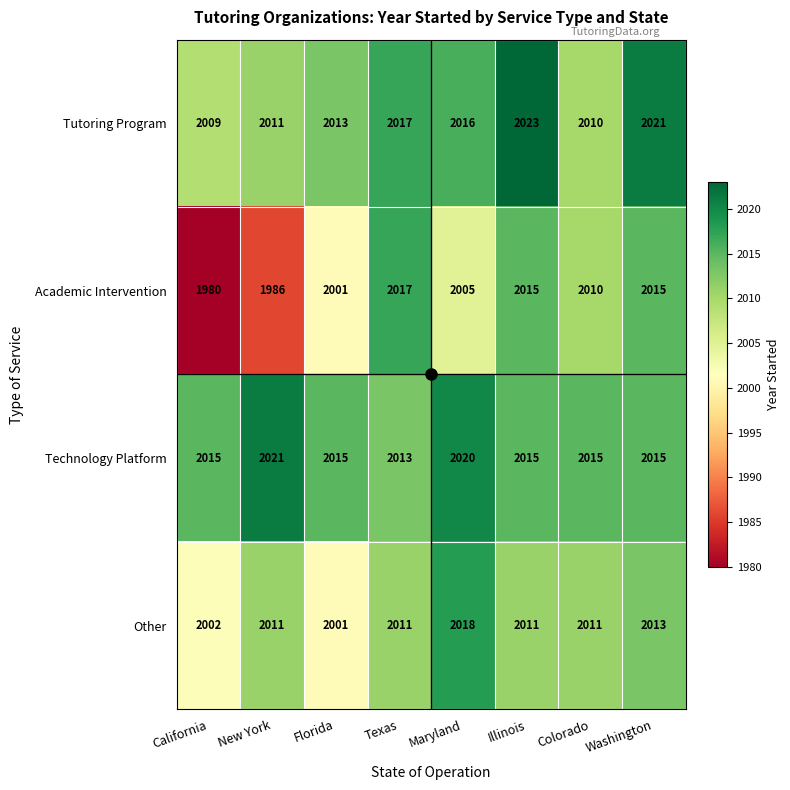

What is the total value across all series at New York?

8029